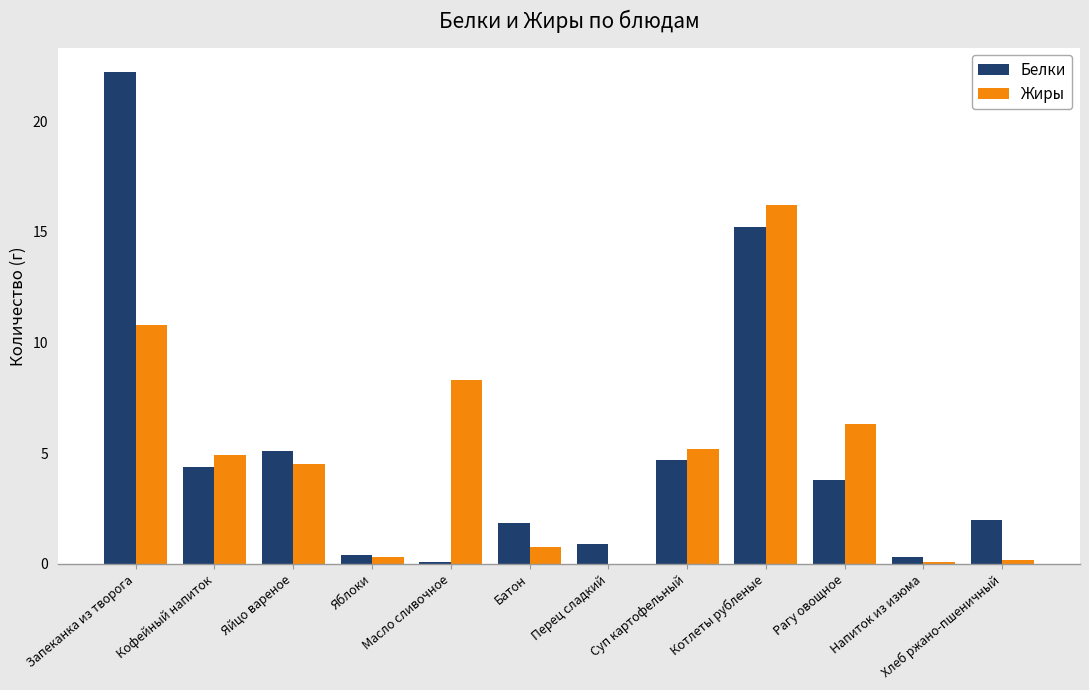

What is the sum of all Жиры values?

57.6